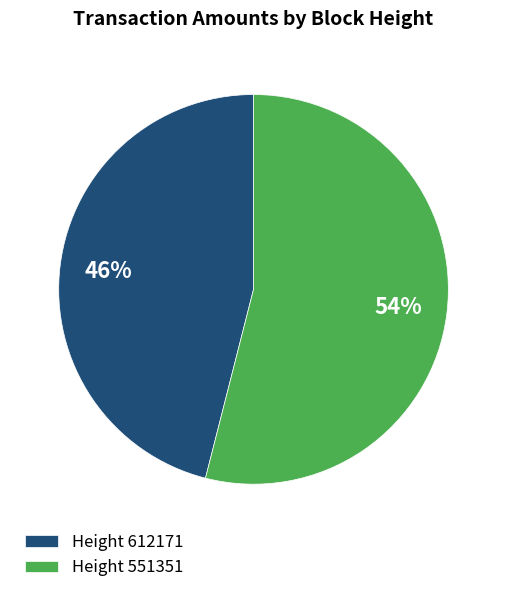

How many slices are in this pie chart?

2